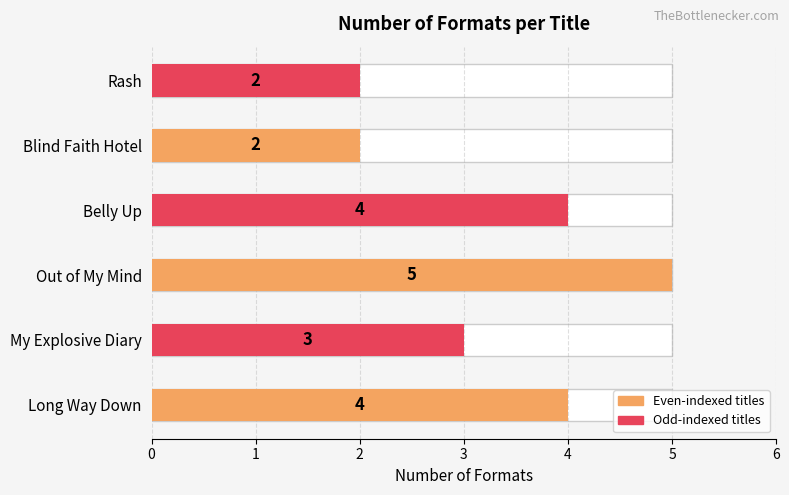

List the labels in order of value, largest first.

Out of My Mind, Long Way Down, Belly Up, My Explosive Diary, Blind Faith Hotel, Rash